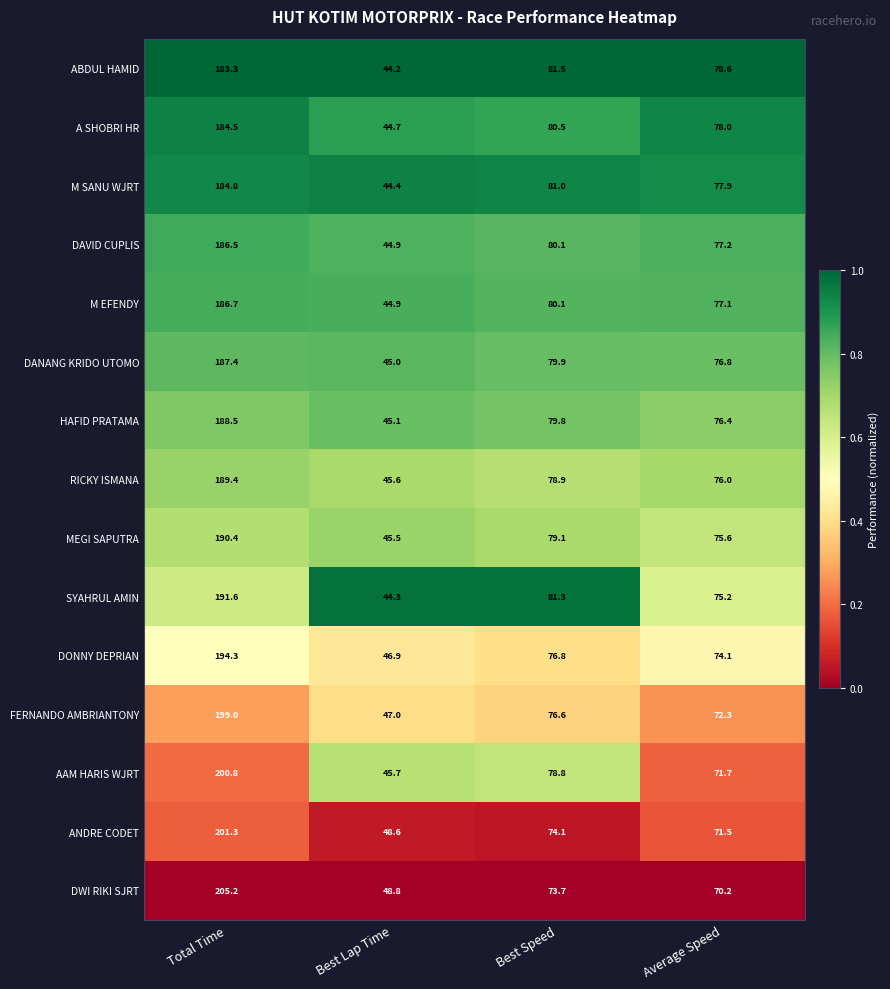

List the series in order of their peak value, lowest first.

ABDUL HAMID, A SHOBRI HR, M SANU WJRT, DAVID CUPLIS, M EFENDY, DANANG KRIDO UTOMO, HAFID PRATAMA, RICKY ISMANA, MEGI SAPUTRA, SYAHRUL AMIN, DONNY DEPRIAN, FERNANDO AMBRIANTONY, AAM HARIS WJRT, ANDRE CODET, DWI RIKI SJRT